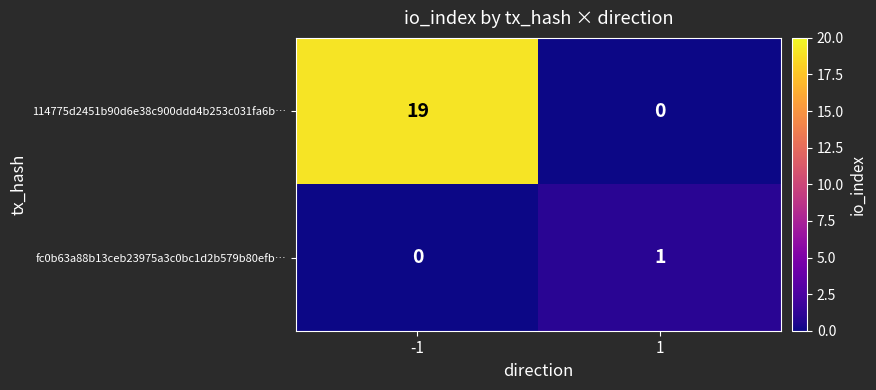

What is the highest value of the 114775d2451b90d6e38c900ddd4b253c031fa6b… series?

19